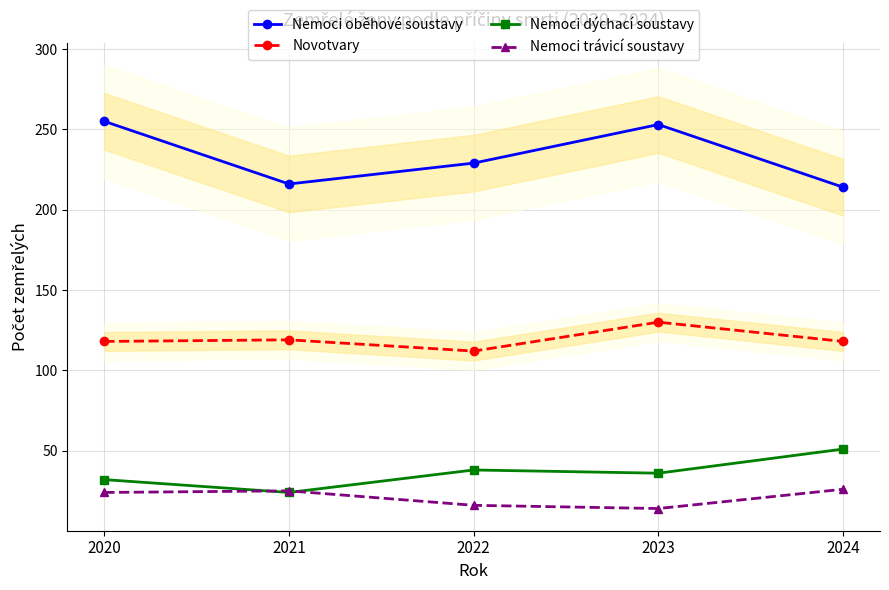

Reading left to right, what are all the values shown in this chart?

Nemoci oběhové soustavy: 2020=255	2021=216	2022=229	2023=253	2024=214
Novotvary: 2020=118	2021=119	2022=112	2023=130	2024=118
Nemoci dýchací soustavy: 2020=32	2021=24	2022=38	2023=36	2024=51
Nemoci trávicí soustavy: 2020=24	2021=25	2022=16	2023=14	2024=26